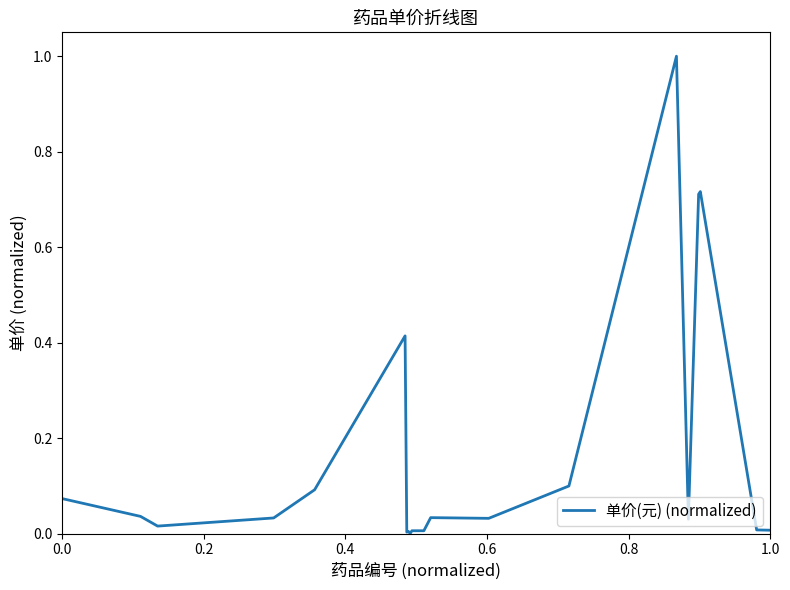

What is the difference between the maximum and minimum values?

1.0